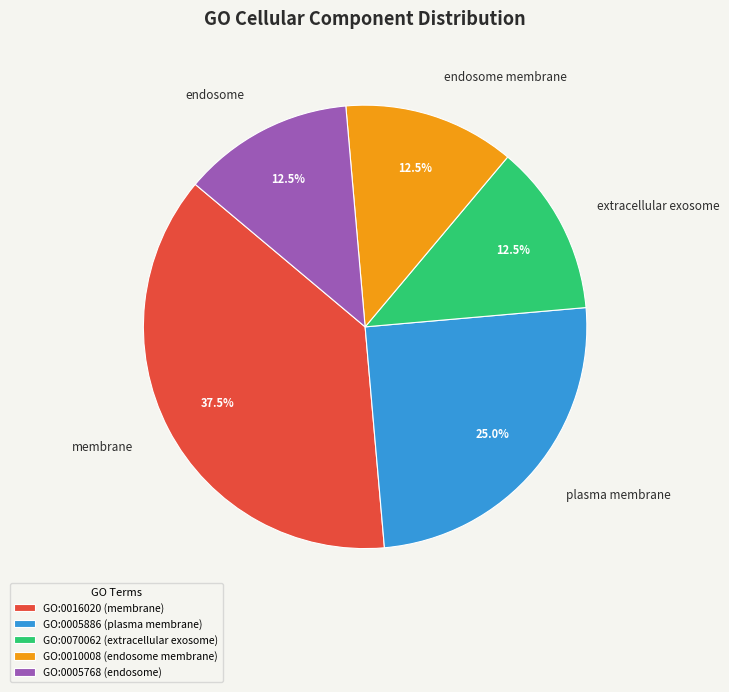

To the nearest percent, what is the difference between the largest and smallest slice percentages?

25%